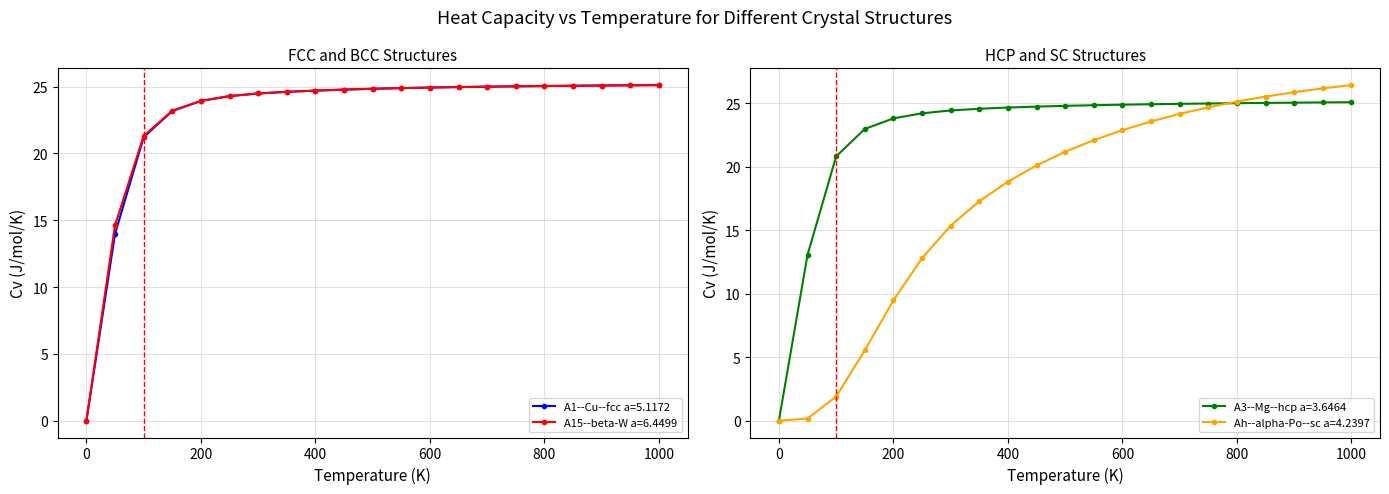

What is the highest value of the Ah--alpha-Po--sc a=4.2397 series?

26.4